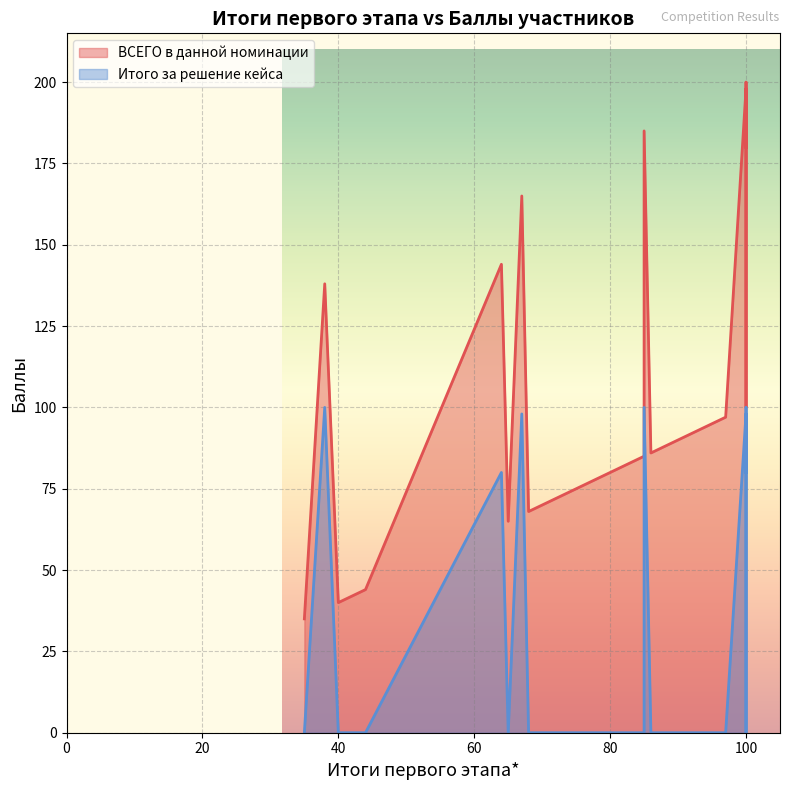

Rank the series by their maximum value, from lowest to highest.

Итого за решение кейса, ВСЕГО в данной номинации